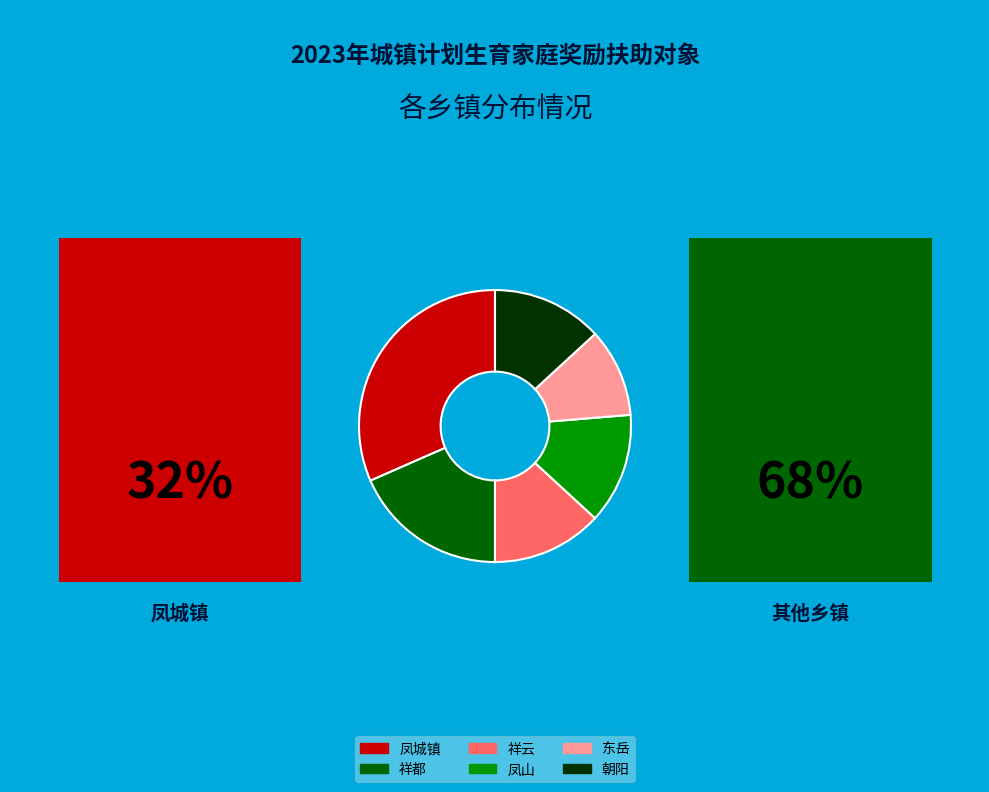

Does any single category account for the majority?

No